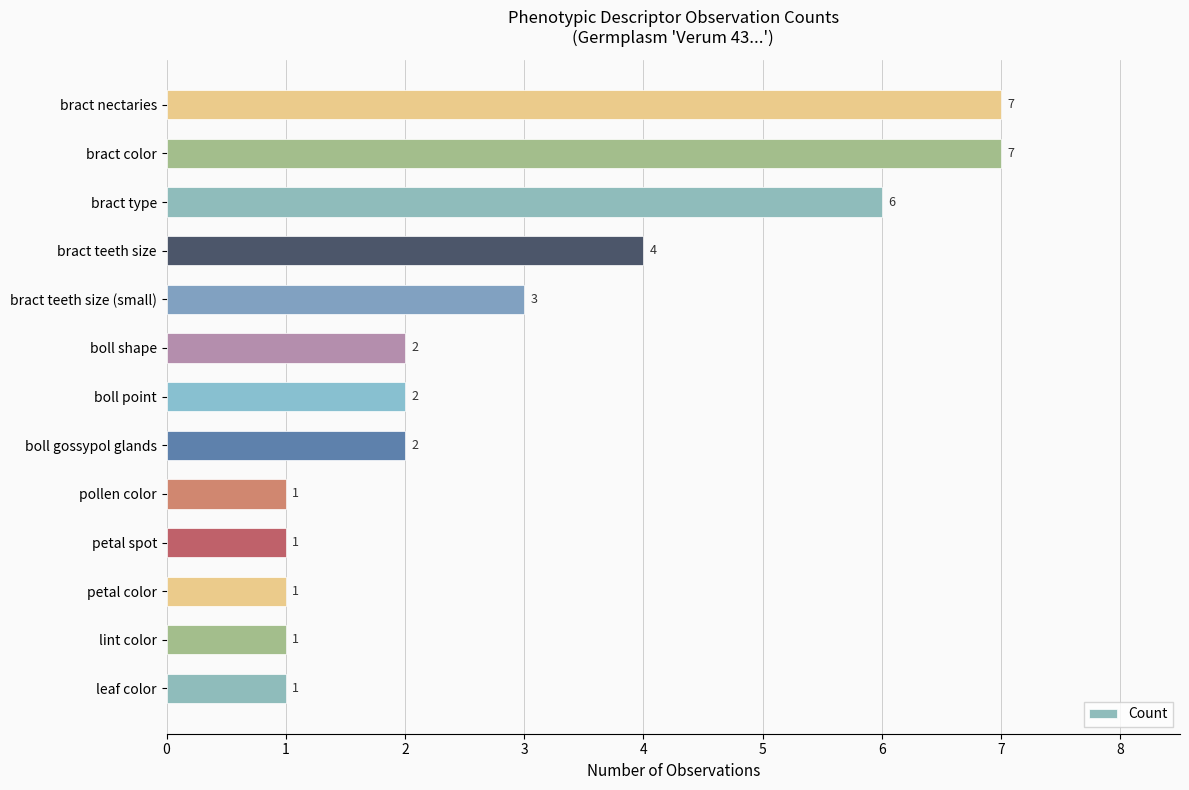

True or false: the data shows 1 at petal color.

True